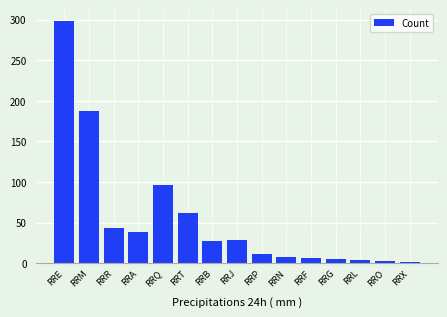

What is the maximum value shown in the chart?

298